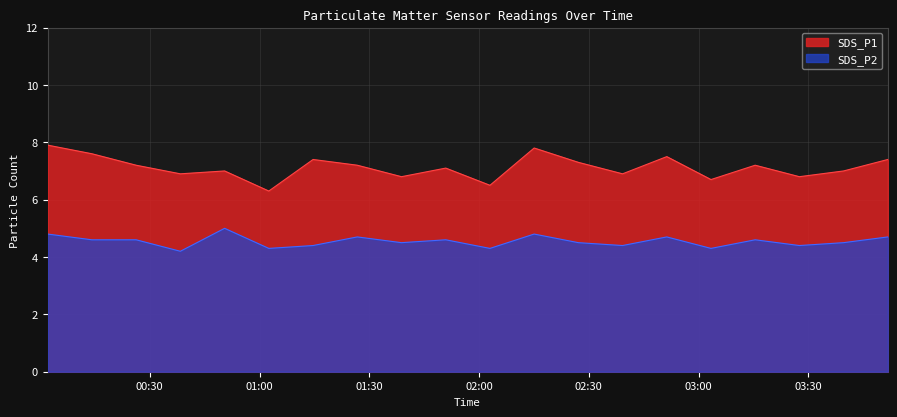

Rank the series by their maximum value, from lowest to highest.

SDS_P2, SDS_P1